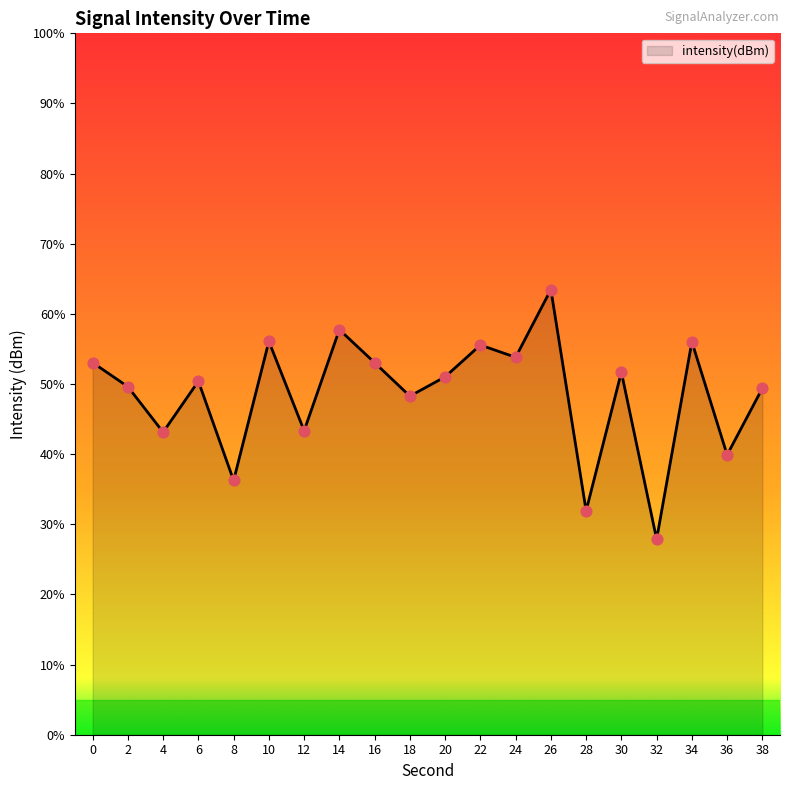

Which has a higher value, 6 or 38?

6